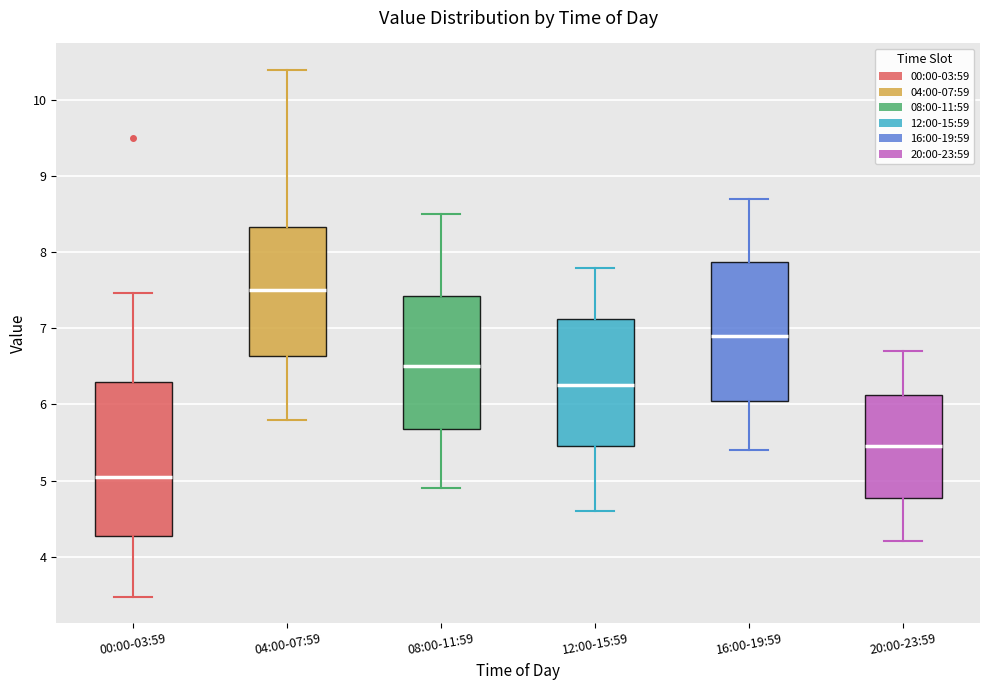

Where does the lower whisker of the box for 08:00-11:59 end on the y-axis? The values are not printed on the chart, so give them approximately, as read against the axis.

4.9